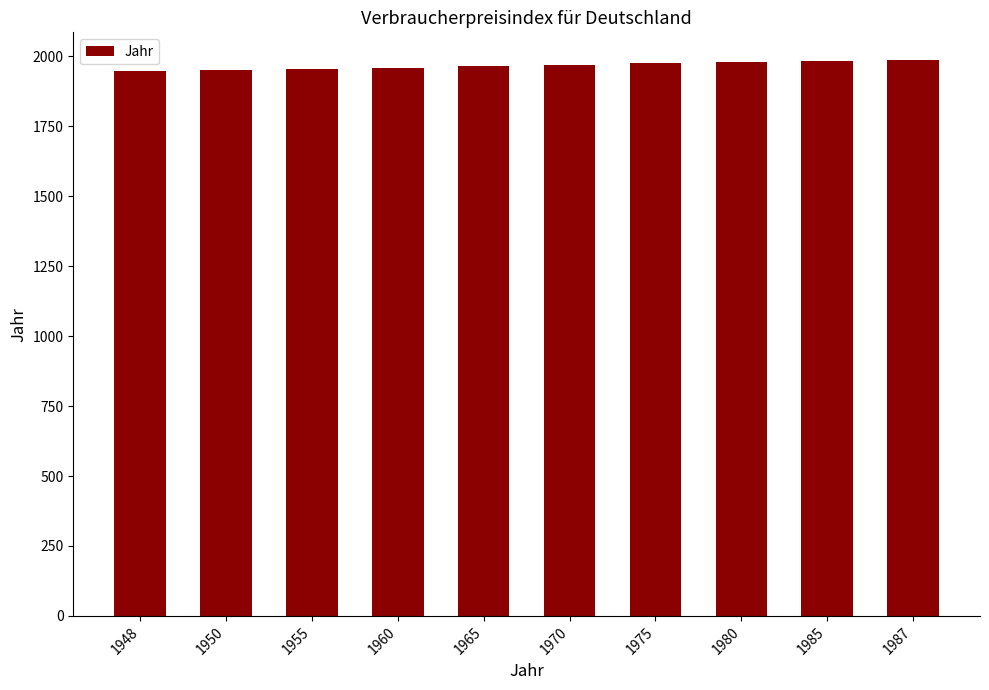

What is the average value?

1968